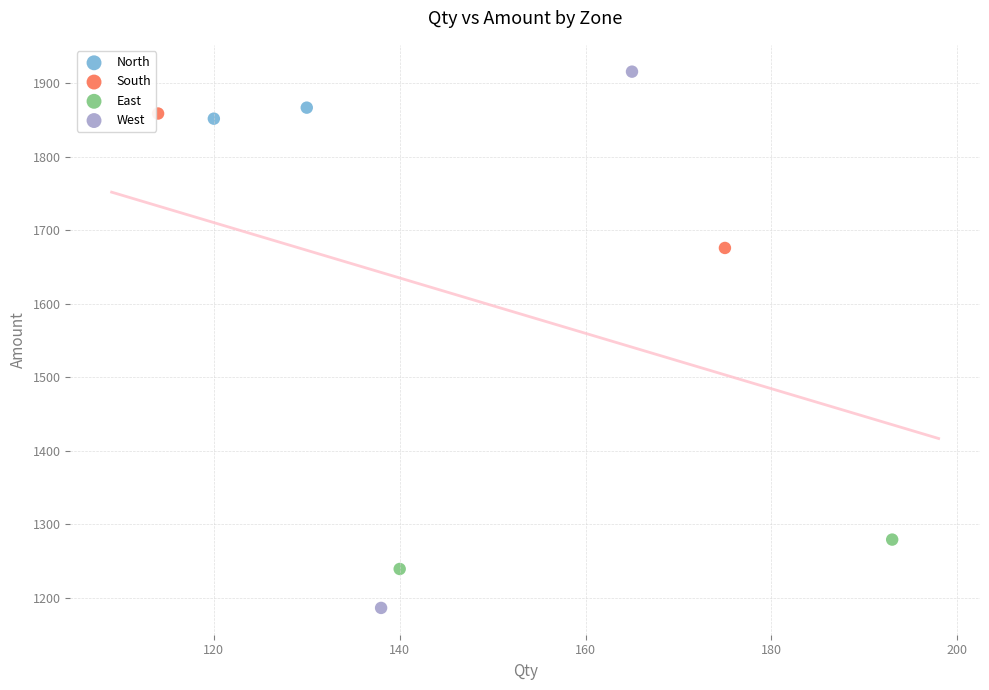

Which series contains the lowest Y value?

West